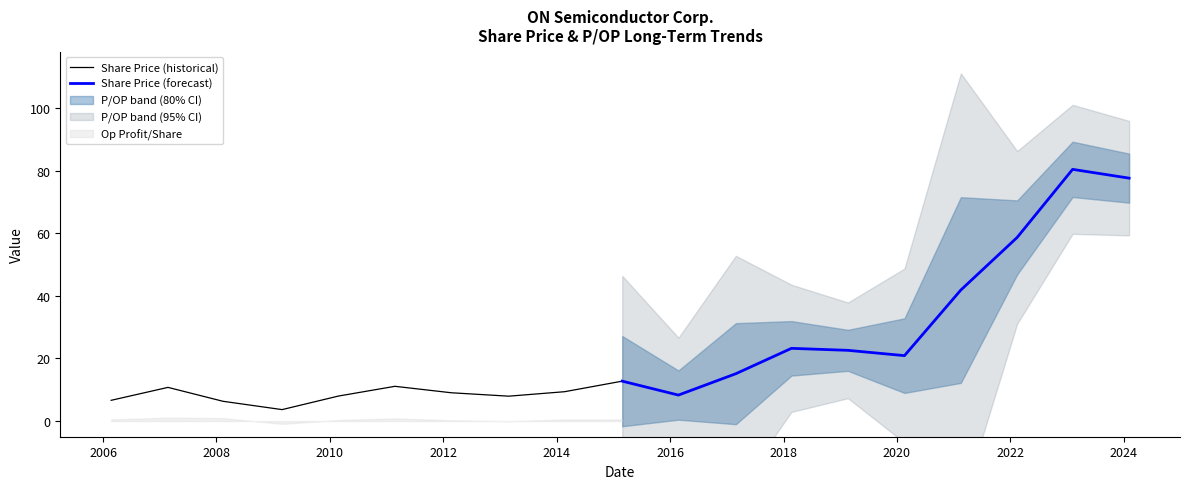

What is the sum of all Share Price (forecast) values?

361.4